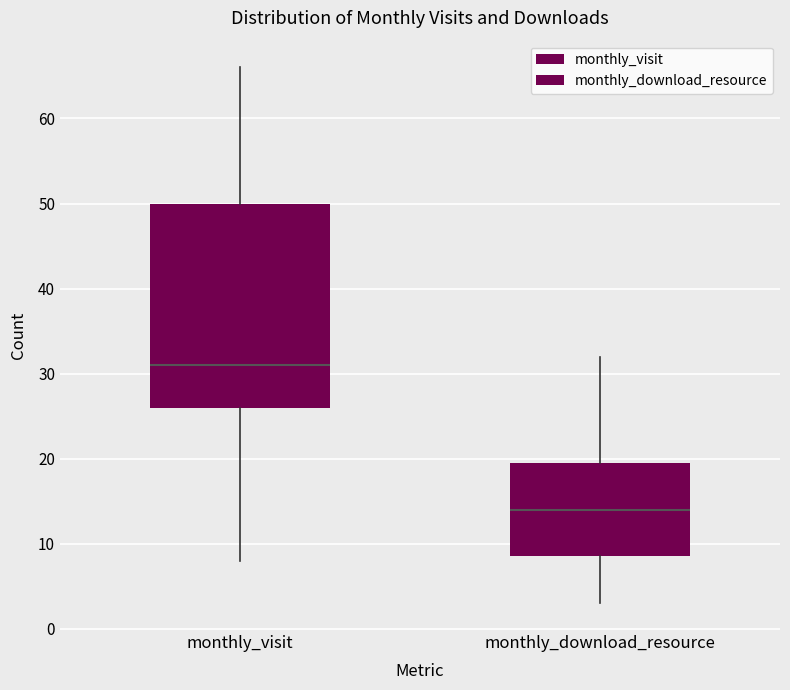

Comparing the boxes themselves (not the whiskers), which one is the tallest?

monthly_visit